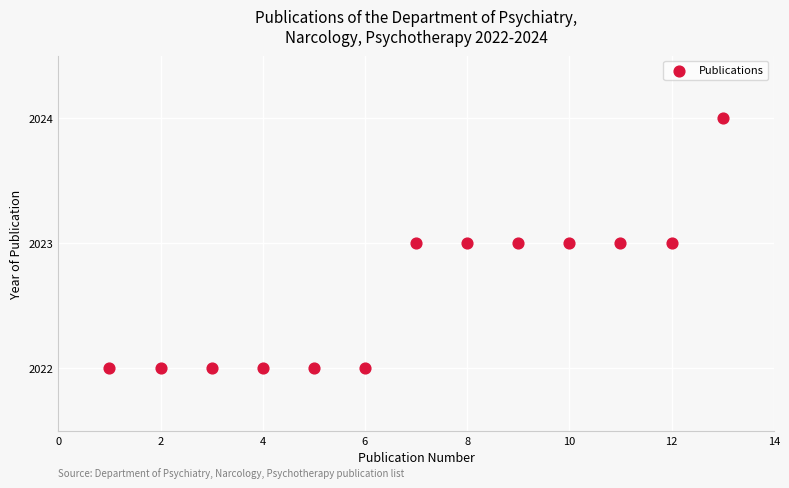

List the coordinates of all points as (X, Y) pairs, reading left to right.

(1, 2022)  (2, 2022)  (3, 2022)  (4, 2022)  (5, 2022)  (6, 2022)  (7, 2023)  (8, 2023)  (9, 2023)  (10, 2023)  (11, 2023)  (12, 2023)  (13, 2024)